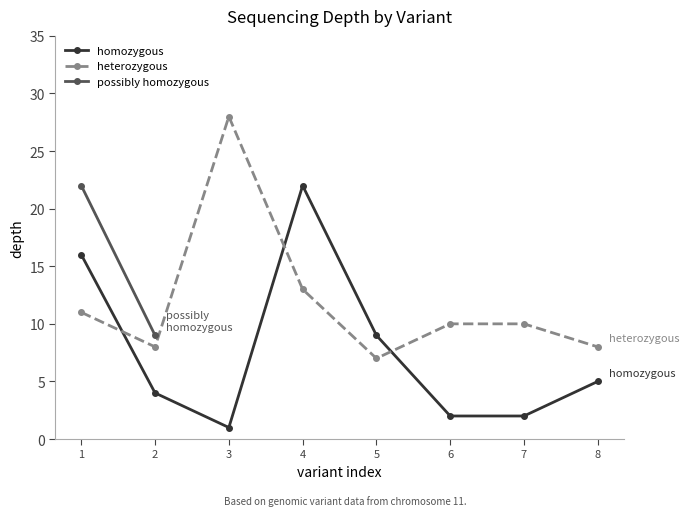

Which category has the highest value in the homozygous series?

4